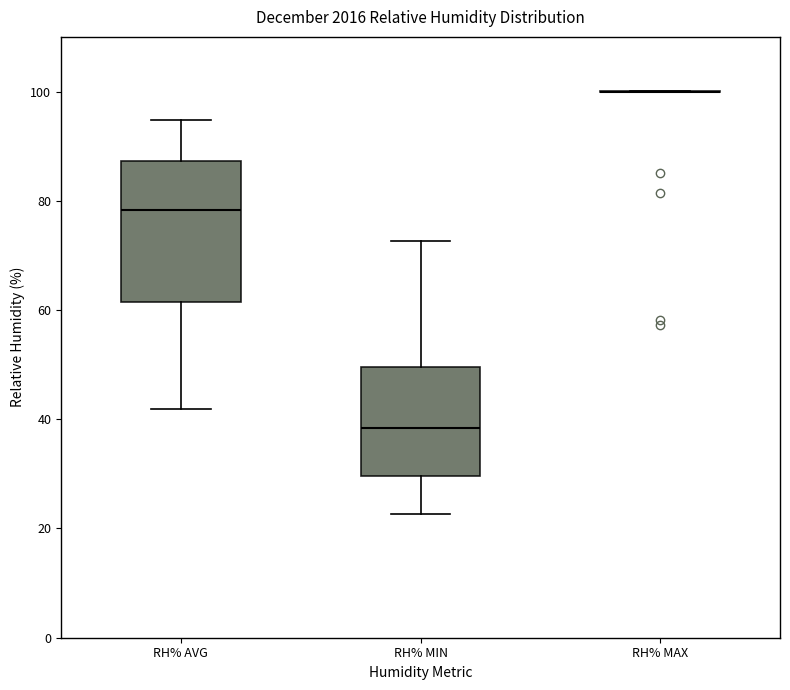

Reading left to right, read every box against the y-axis: the position of its median line, the range the box covers, and the ends of its whiskers. The values are not printed on the chart, so give them approximately, as read against the axis.

RH% AVG: median 78, box 62 to 88, whiskers 42 to 94
RH% MIN: median 38, box 30 to 50, whiskers 22 to 72
RH% MAX: box collapsed to a line at 100, whiskers 100 to 100